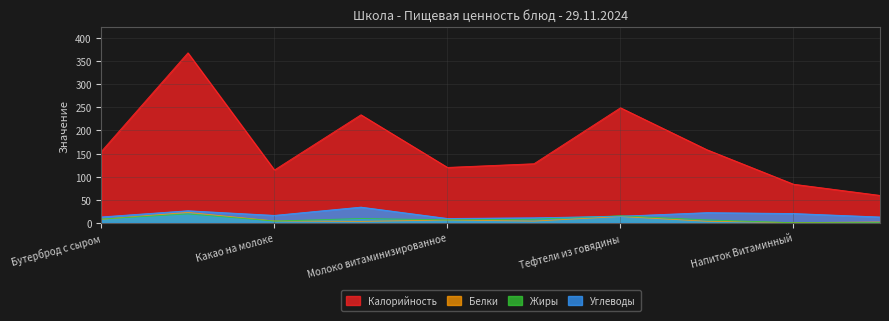

How many values in the Жиры series exceed 7?

5